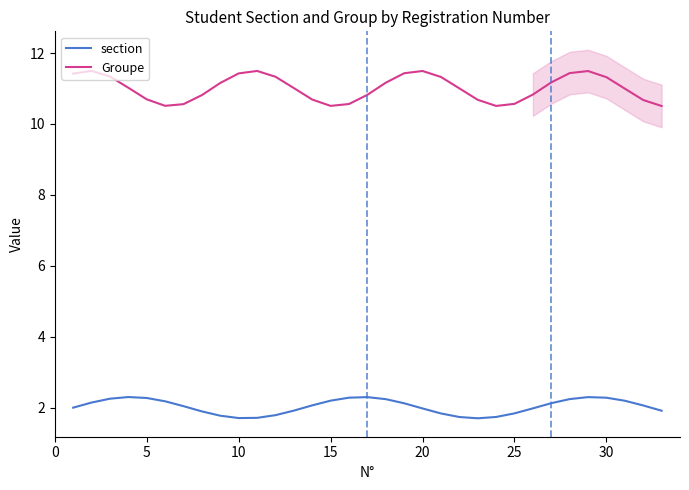

True or false: Groupe and section intersect in this chart.

False